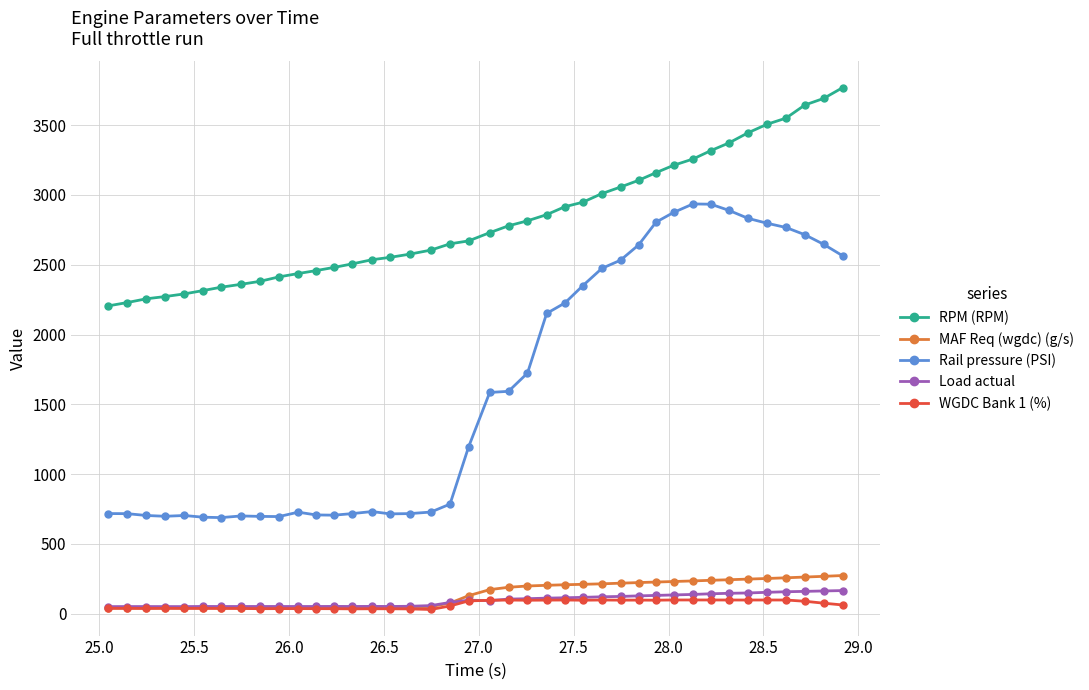

True or false: WGDC Bank 1 (%) and RPM (RPM) cross at least once.

False